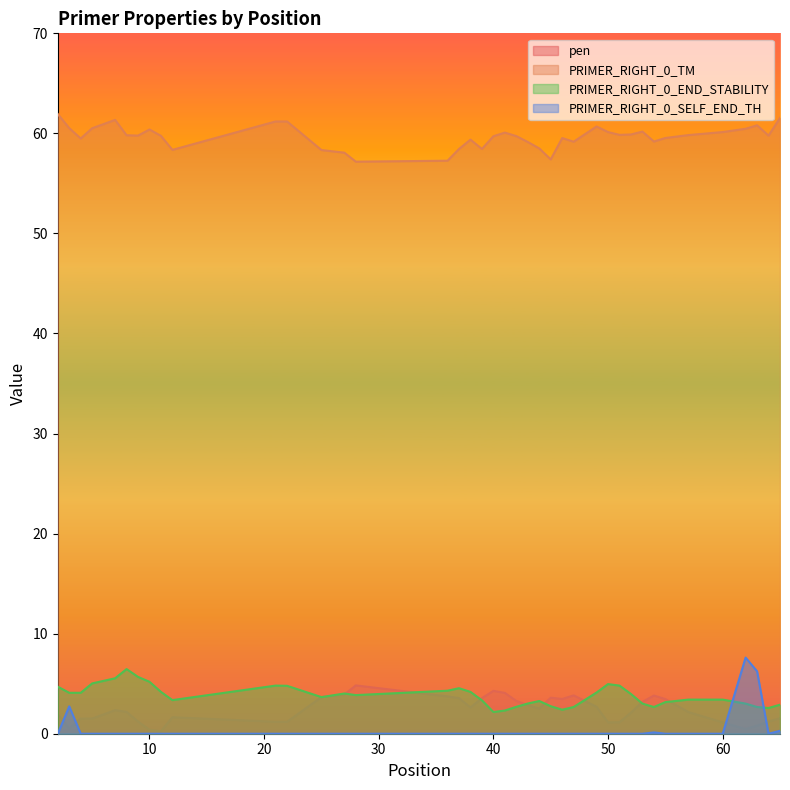

What is the total value across all series at 36?

65.3